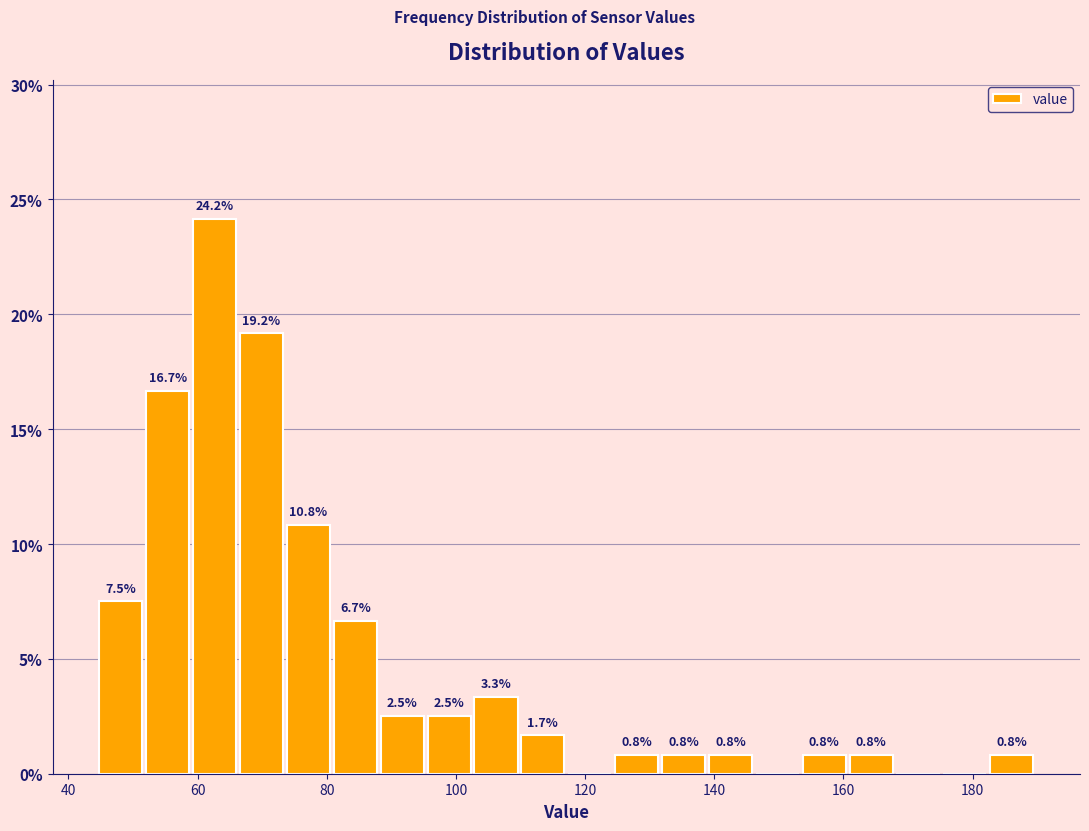

Around what value on the x-axis is the tallest bar? Give the approximate position of its centre, as read against the axis.

62